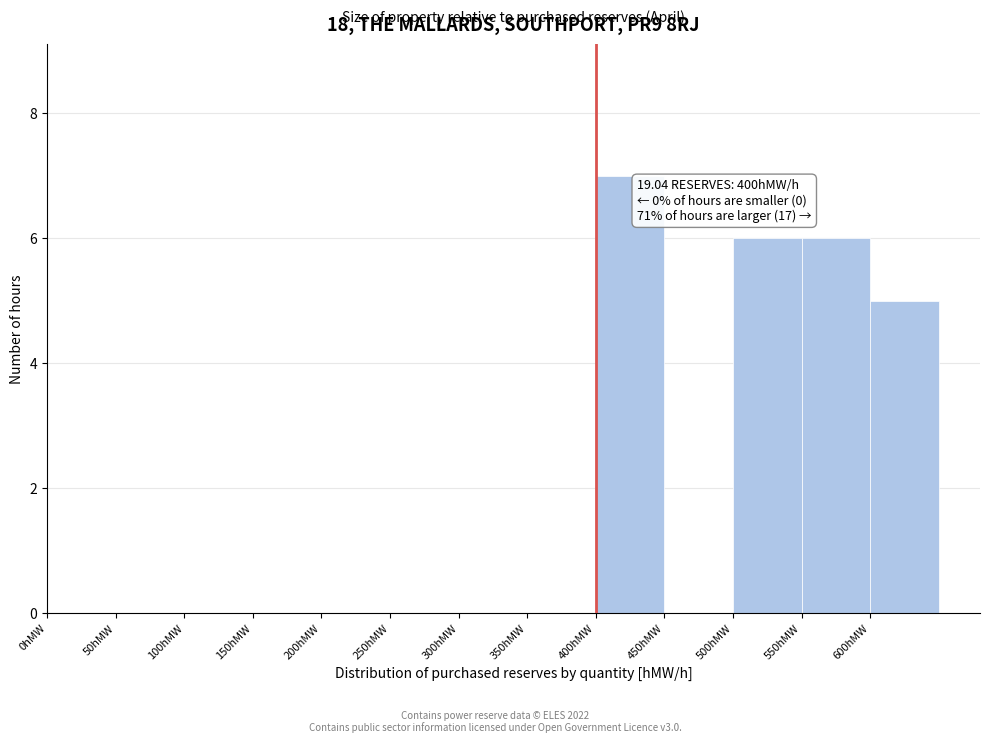

Which range on the x-axis has the tallest bar?

400 to 450